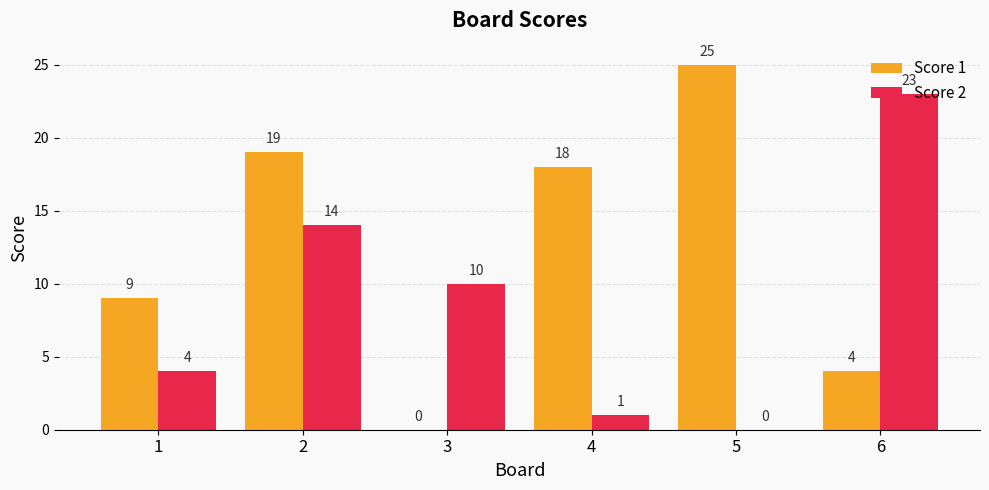

What value does the Score 2 series have at 1?

4